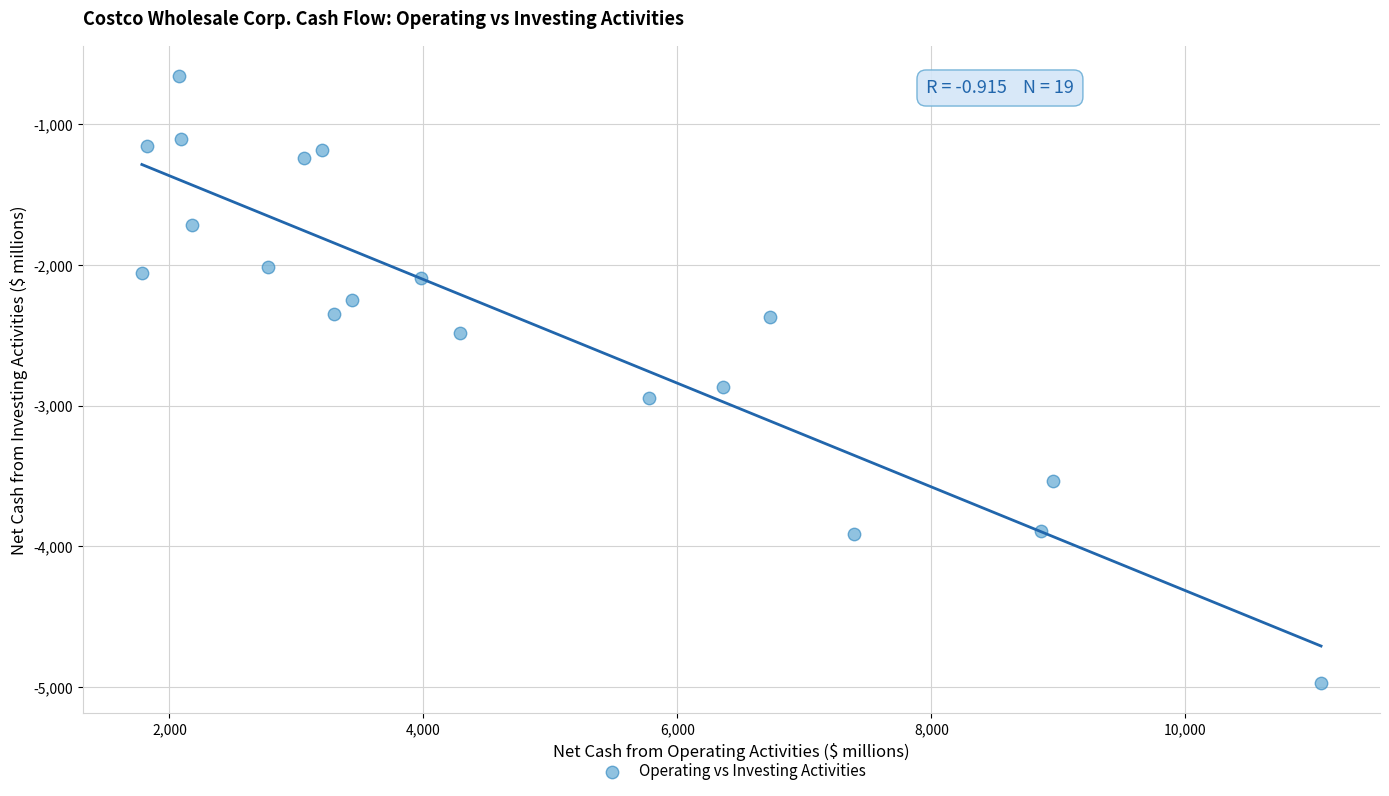

What is the range of X values (max minus min)?

9285